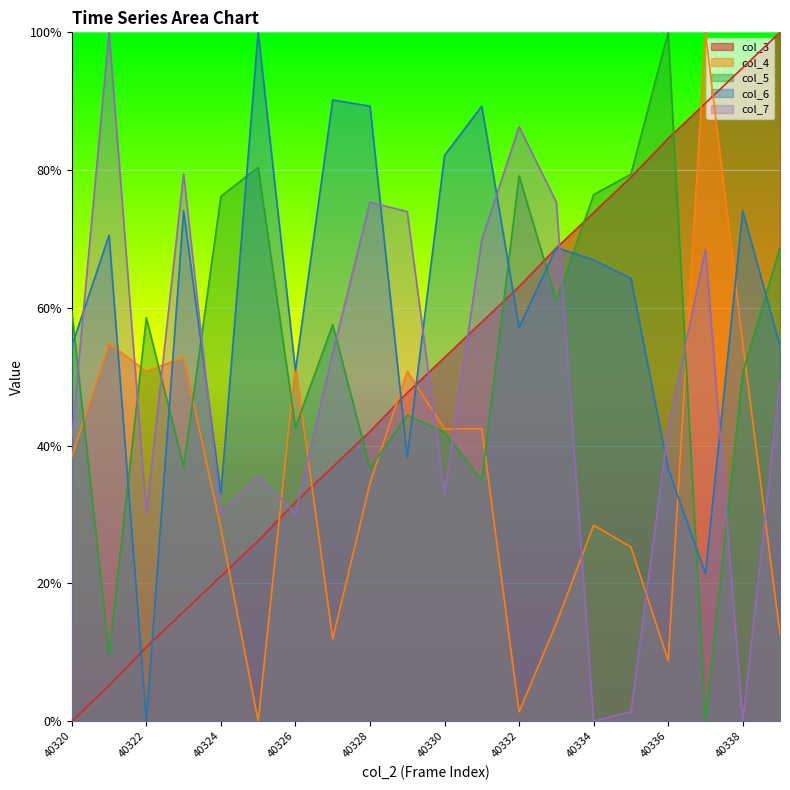

True or false: col_4 and col_5 cross at least once.

True